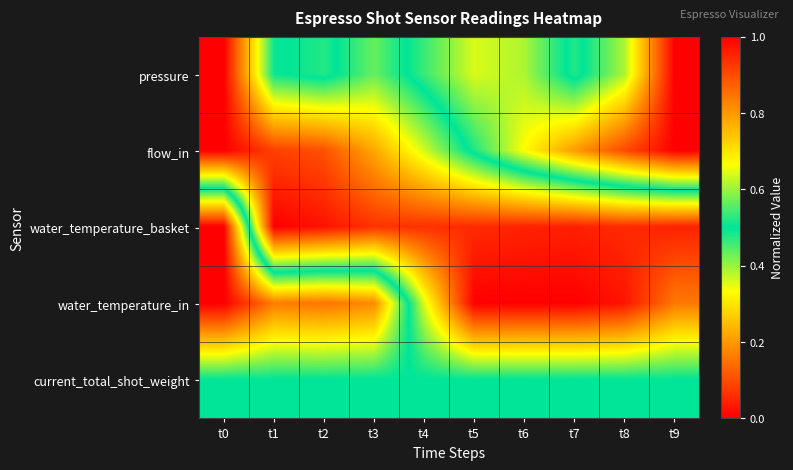

Reading left to right, extract all data points from this chart.

pressure: t0=0.0	t1=0.5	t2=0.5	t3=0.4	t4=0.5	t5=0.6	t6=0.6	t7=0.5	t8=0.6	t9=1.0
flow_in: t0=0.0	t1=0.1	t2=0.1	t3=0.2	t4=0.4	t5=0.5	t6=0.7	t7=0.8	t8=0.9	t9=1.0
water_temperature_basket: t0=1.0	t1=0.0	t2=0.0	t3=0.1	t4=0.1	t5=0.1	t6=0.0	t7=0.0	t8=0.1	t9=0.0
water_temperature_in: t0=1.0	t1=0.8	t2=0.8	t3=0.8	t4=0.4	t5=0.0	t6=0.0	t7=0.0	t8=0.0	t9=0.2
current_total_shot_weight: t0=0.5	t1=0.5	t2=0.5	t3=0.5	t4=0.5	t5=0.5	t6=0.5	t7=0.5	t8=0.5	t9=0.5